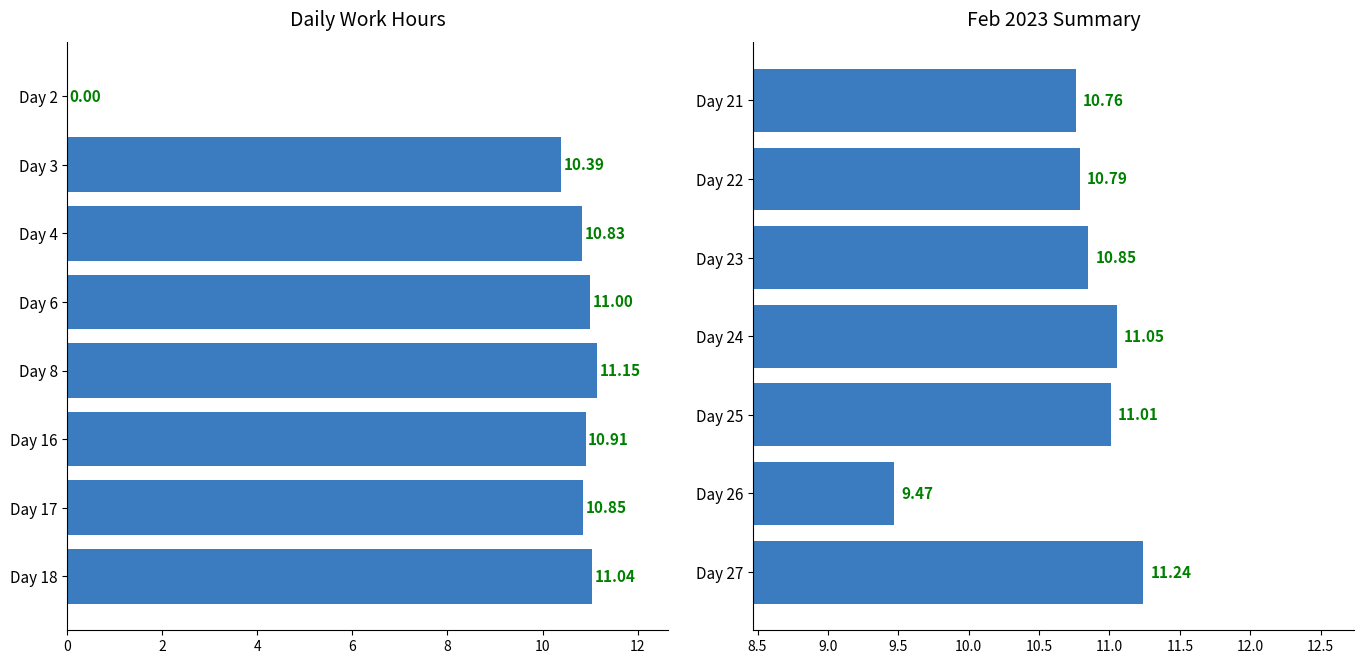

The value at Day 23 is 5.8. True or false?

False